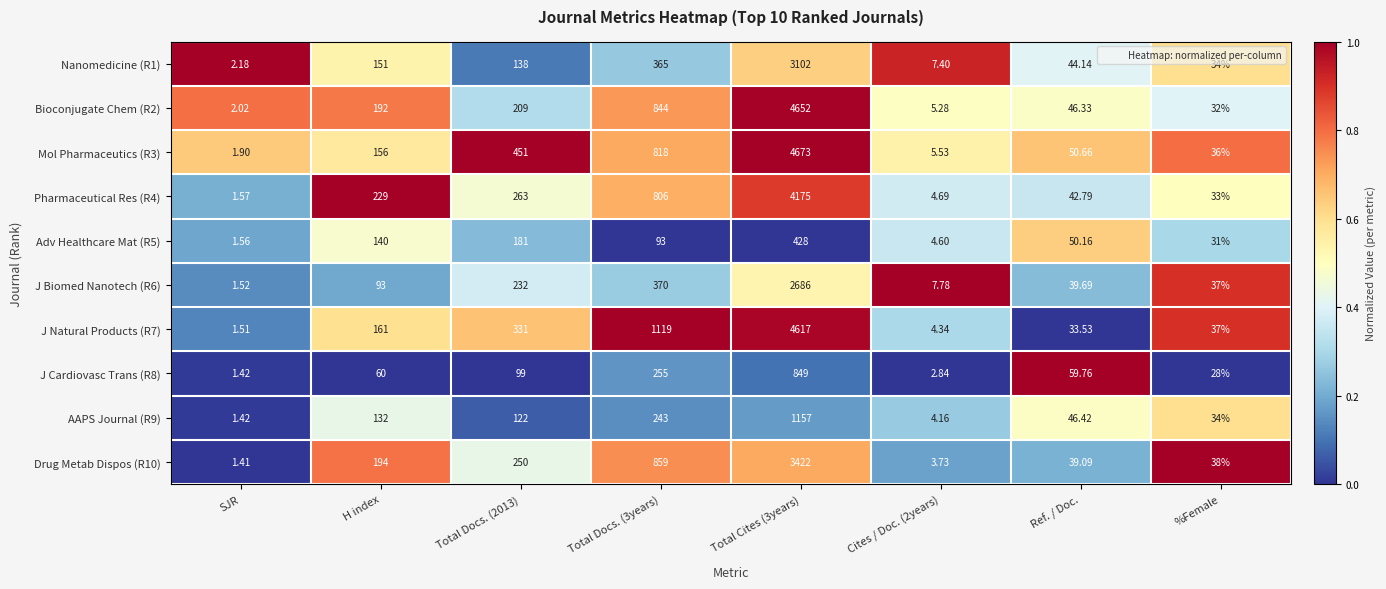

Which label corresponds to the smallest value in the chart?

SJR